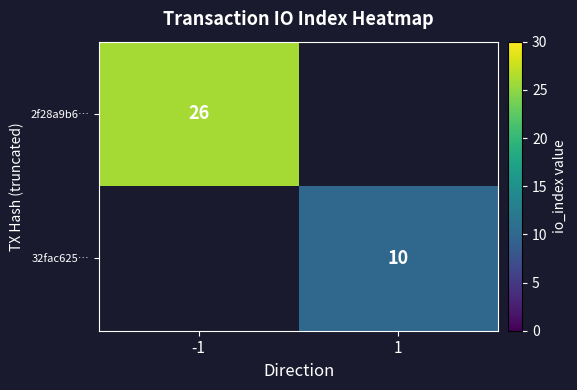

The value of 2f28a9b6… at -1 is 44. True or false?

False